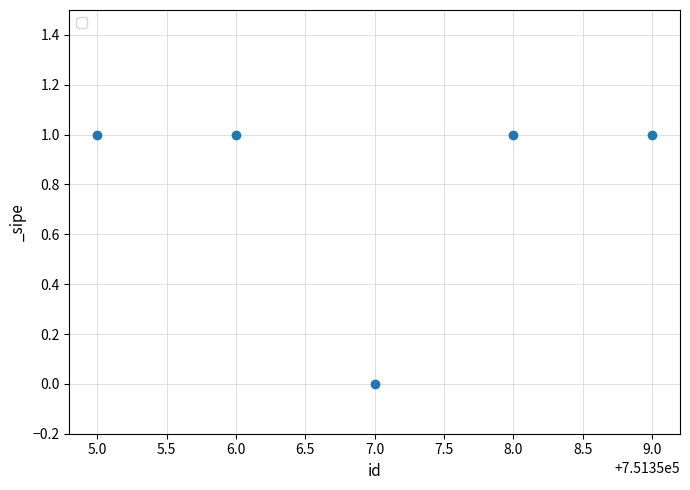

Reading left to right, extract all data points from this chart.

5.0=1	6.0=1	7.0=0	8.0=1	9.0=1